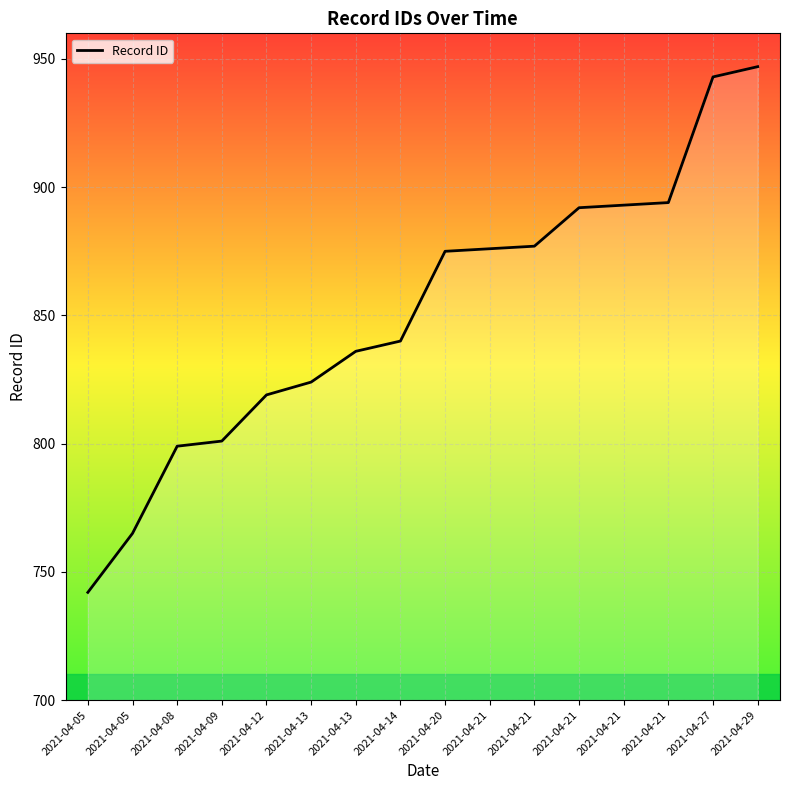

What is the average value?

851